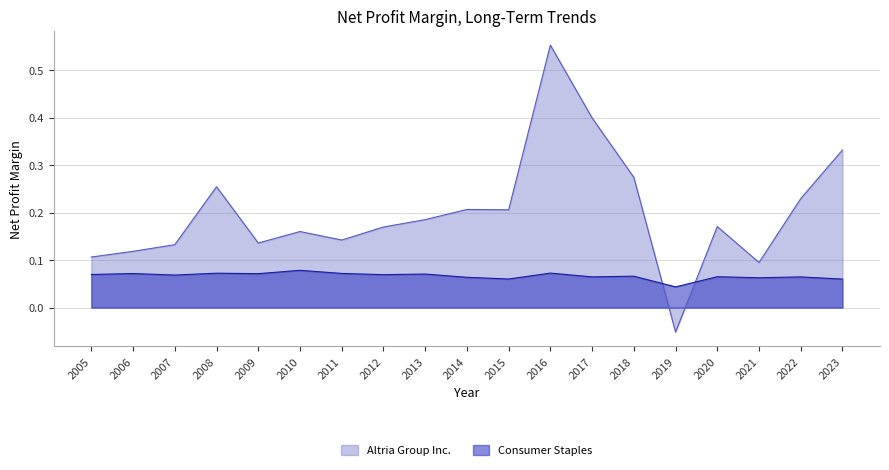

What are all the series names shown in the legend?

Altria Group Inc., Consumer Staples